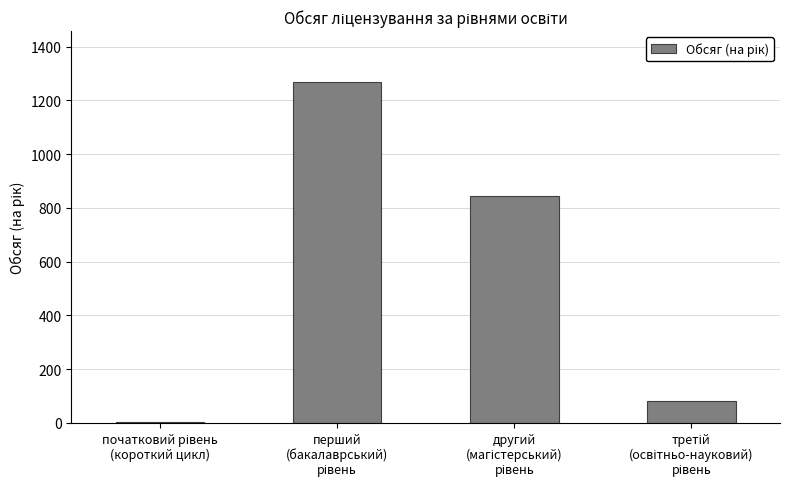

What is the sum of all values?

2195